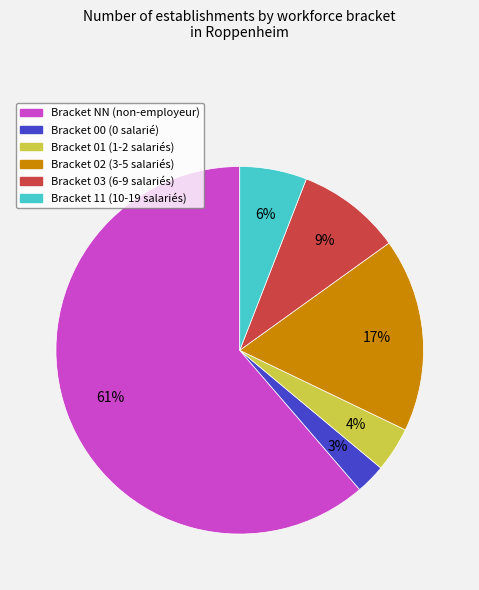

To the nearest percent, what is the difference between the Bracket 11 (10-19 salariés) and Bracket 03 (6-9 salariés) slice percentages?

3%